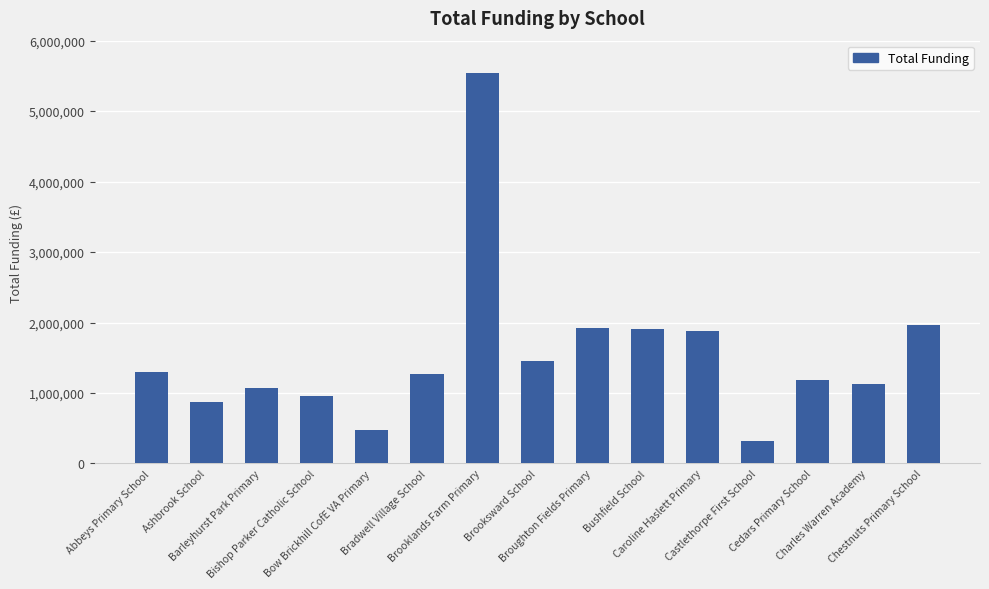

Does the chart contain any negative values?

No